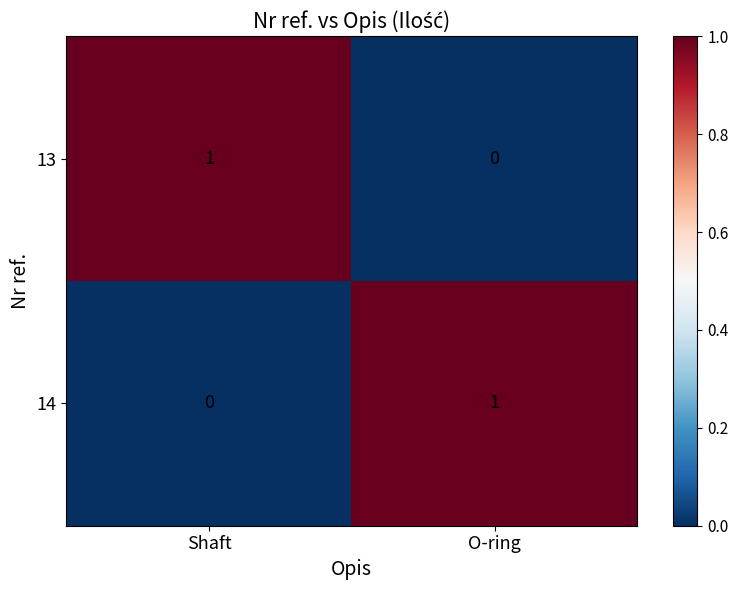

Reading left to right, extract all data points from this chart.

13: 1	0
14: 0	1